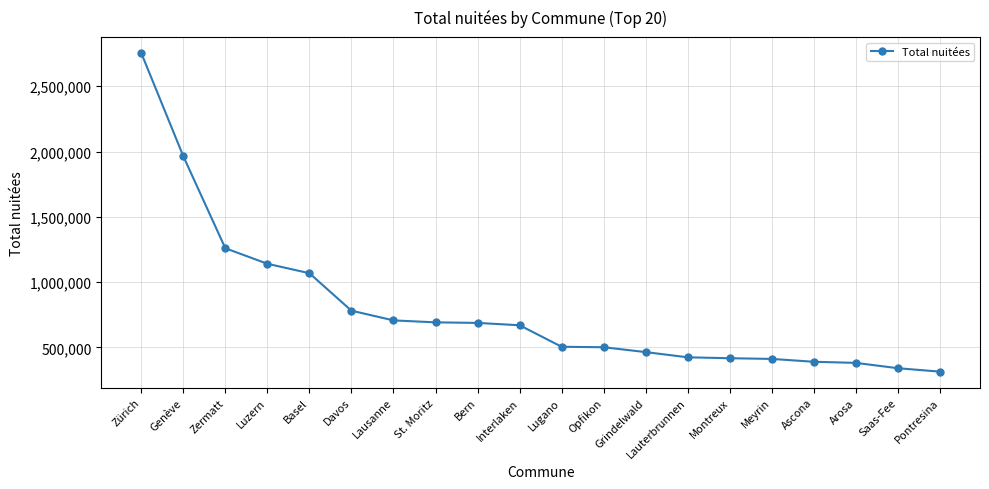

Which has a higher value, Saas-Fee or Meyrin?

Meyrin